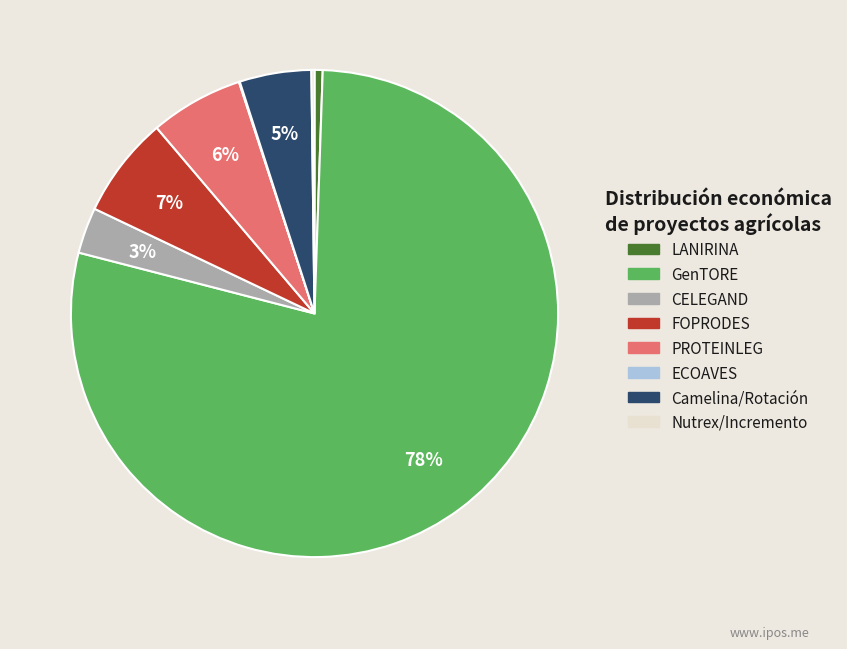

Does FOPRODES represent more than half of the total?

No